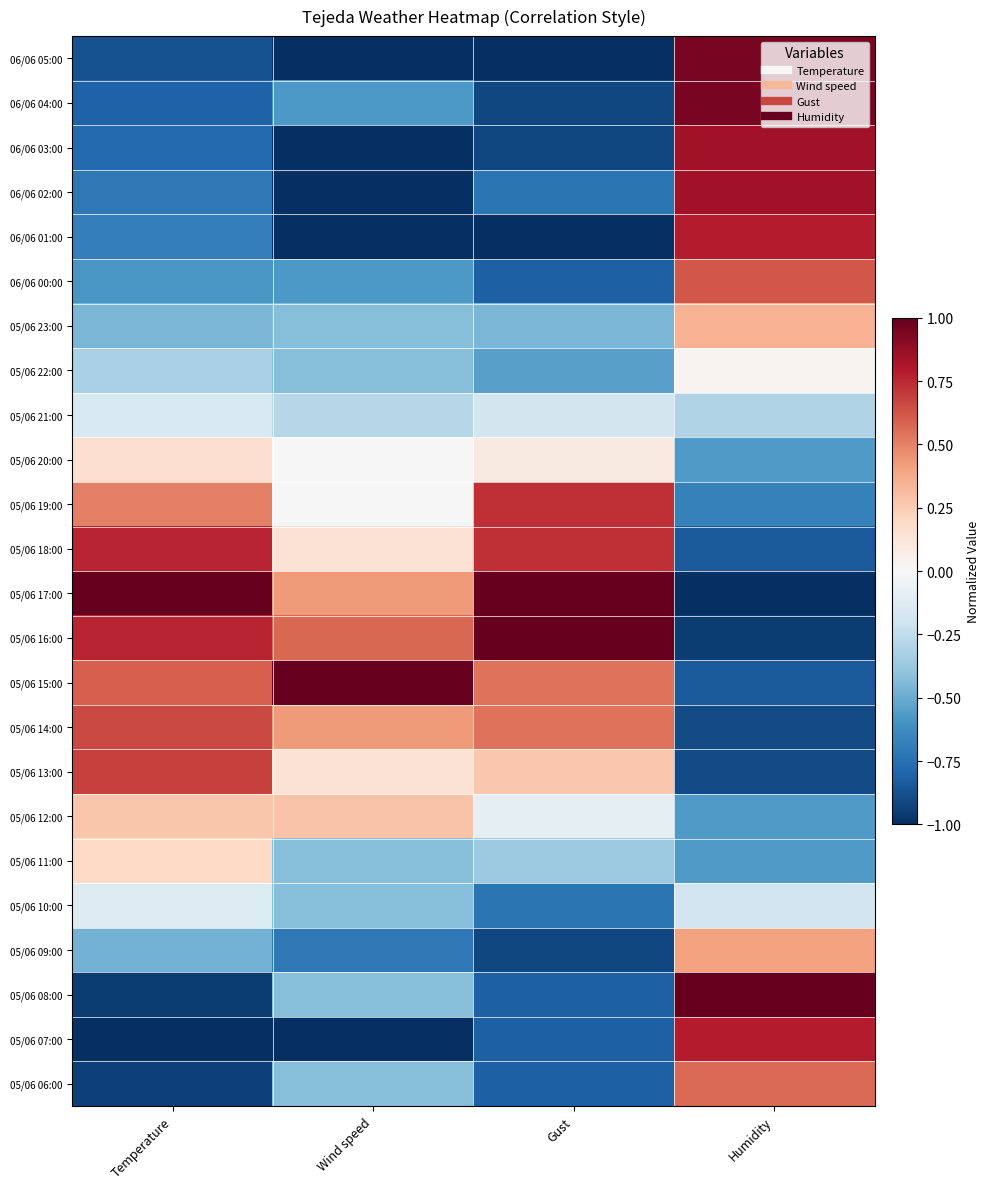

What is the total value across all series at Gust?

-6.2